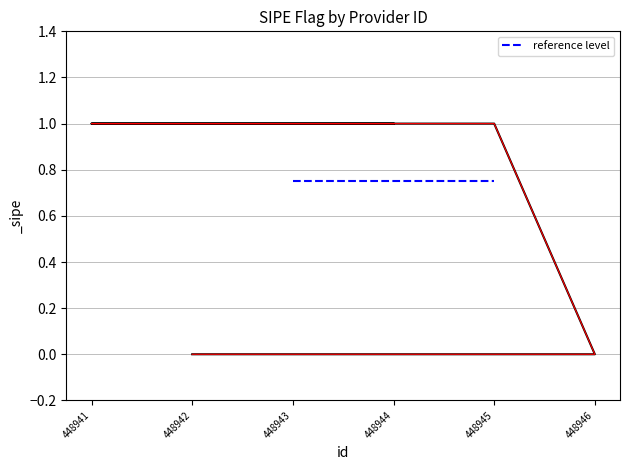

Between 448941 and 448943, which is larger?

448941